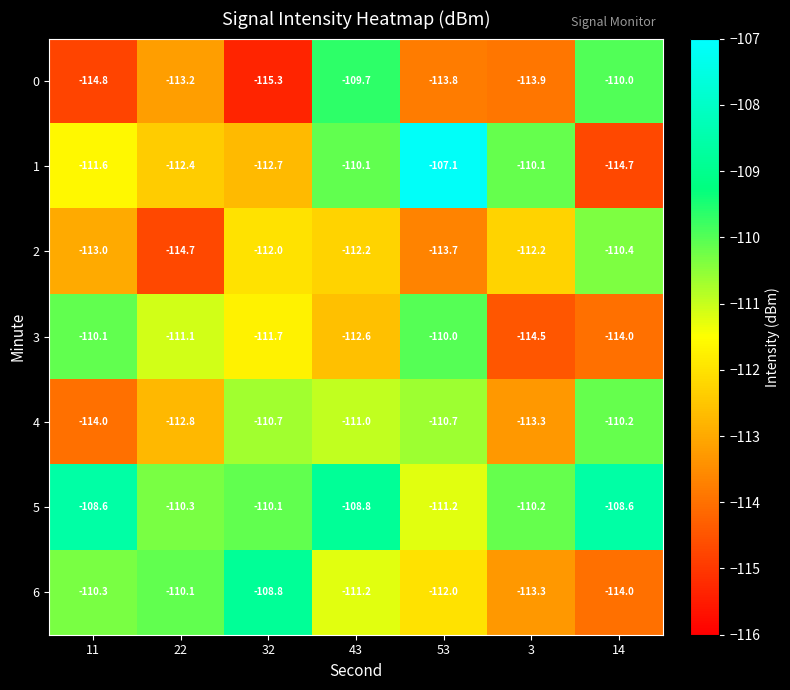

What is the sum of the 3 values at 22 and 3?

-225.6